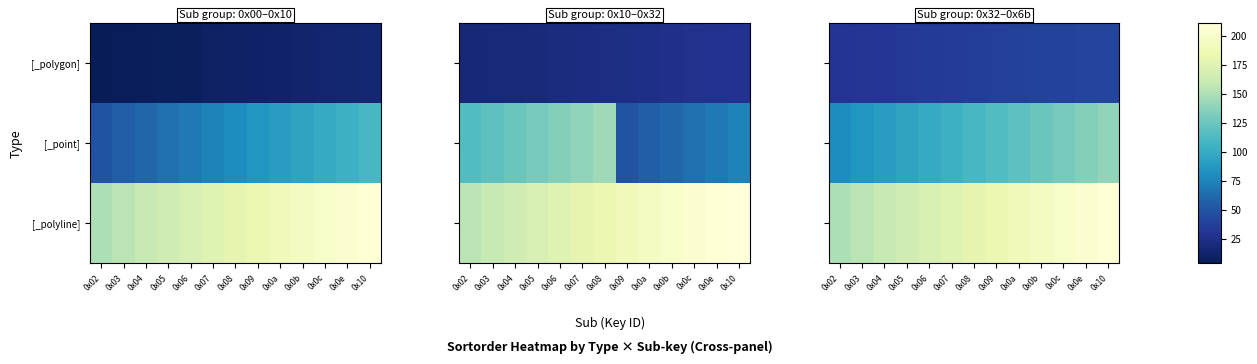

The value of [_polygon] at 0x0e is 41. True or false?

True